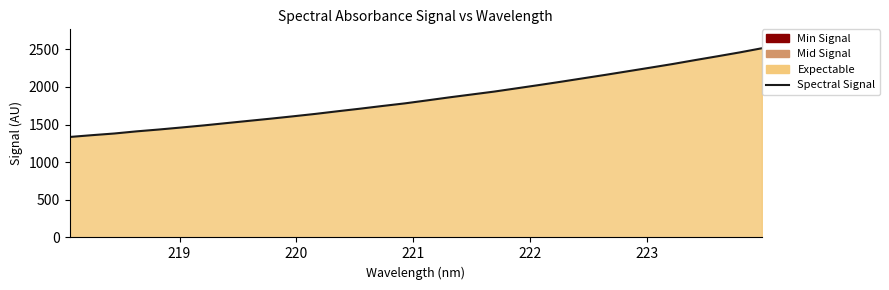

What is the difference between the maximum and minimum values?

1179.1